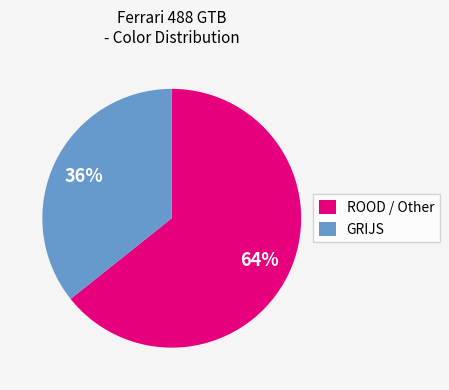

The GRIJS slice represents 36% of the pie. True or false?

True